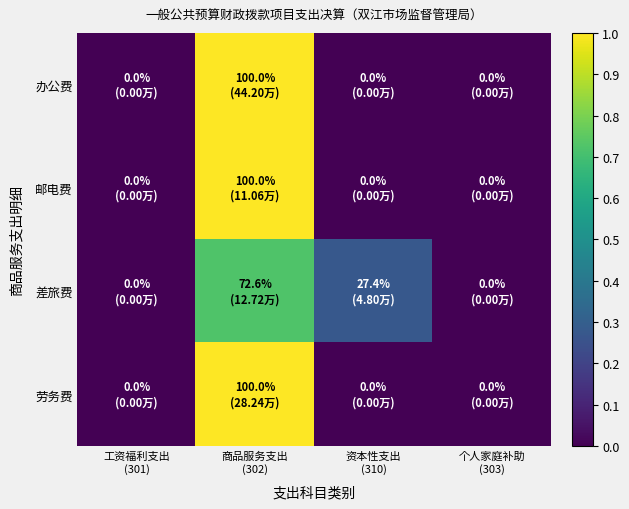

Reading right to left, extract all data points from this chart.

办公费: 个人家庭补助
(303)=0.0	资本性支出
(310)=0.0	商品服务支出
(302)=1.0	工资福利支出
(301)=0.0
邮电费: 个人家庭补助
(303)=0.0	资本性支出
(310)=0.0	商品服务支出
(302)=1.0	工资福利支出
(301)=0.0
差旅费: 个人家庭补助
(303)=0.0	资本性支出
(310)=0.3	商品服务支出
(302)=0.7	工资福利支出
(301)=0.0
劳务费: 个人家庭补助
(303)=0.0	资本性支出
(310)=0.0	商品服务支出
(302)=1.0	工资福利支出
(301)=0.0